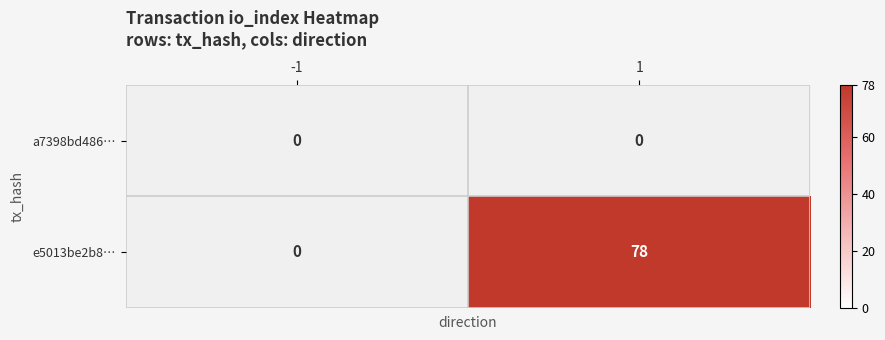

How many values in the e5013be2b8… series are below 78?

1